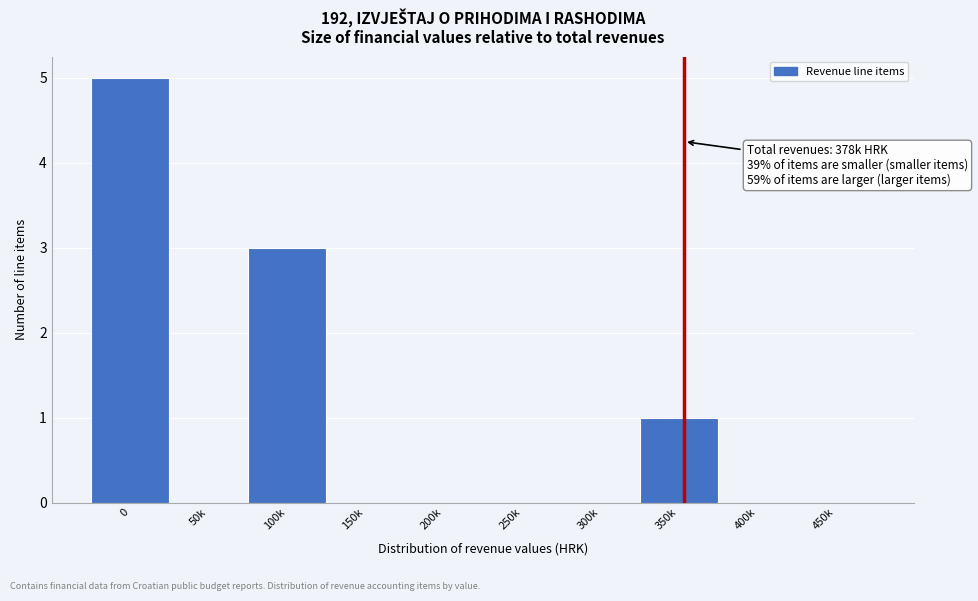

Reading left to right, extract all data points from this chart.

0=5	50k=0	100k=3	150k=0	200k=0	250k=0	300k=0	350k=1	400k=0	450k=0